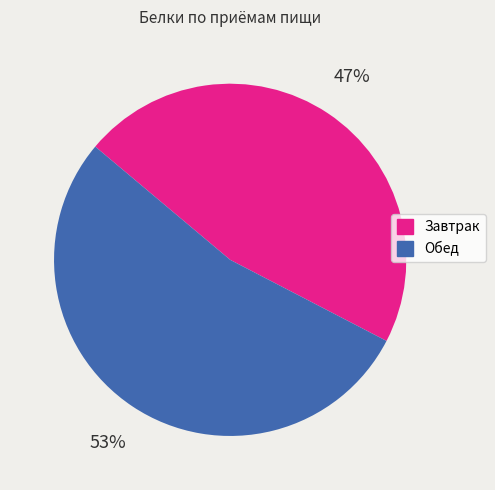

Is the sum of Завтрак and Обед greater than half?

Yes